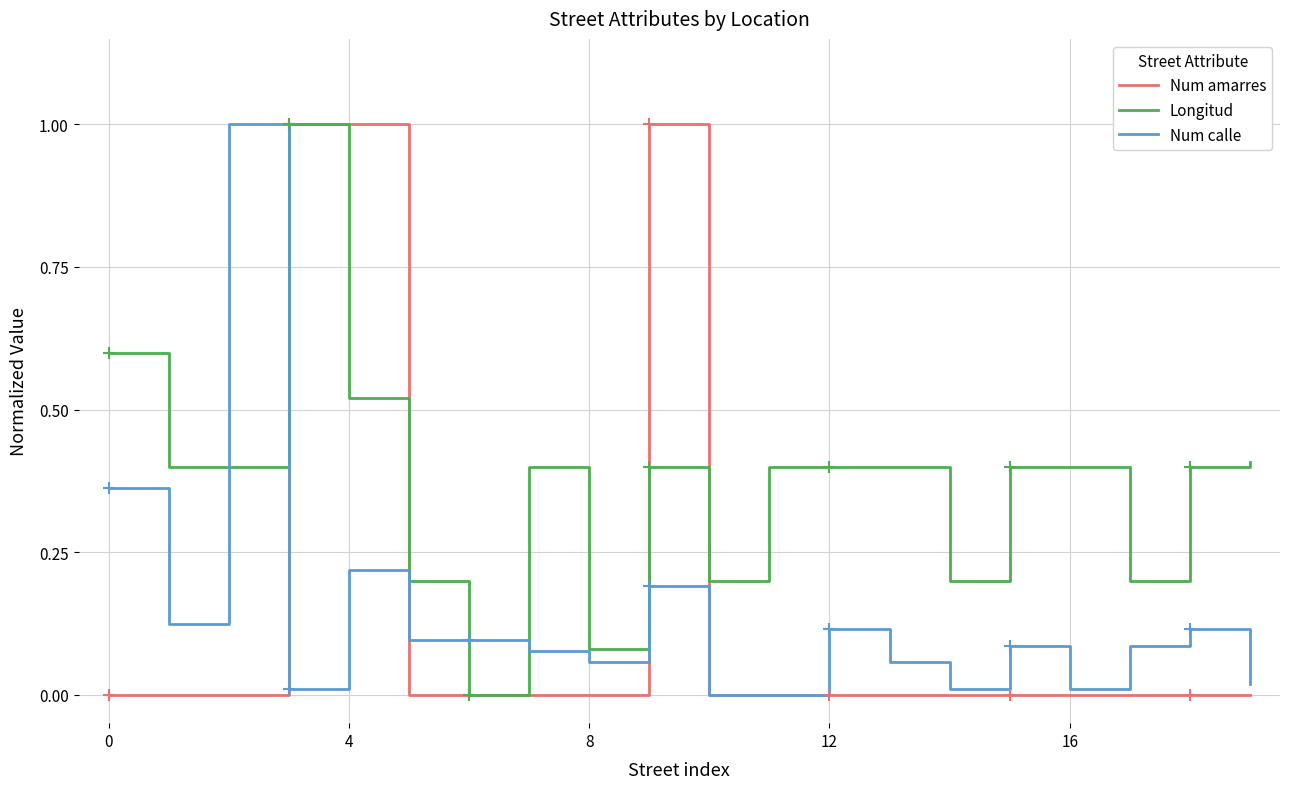

True or false: Num calle and Longitud cross at least once.

True